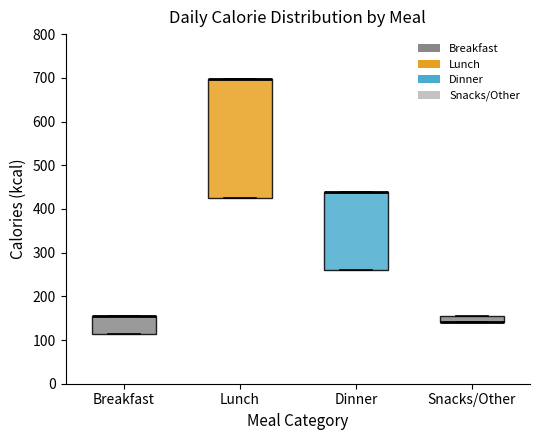

Where is the lower edge of the box for Breakfast on the y-axis? The values are not printed on the chart, so give them approximately, as read against the axis.

110